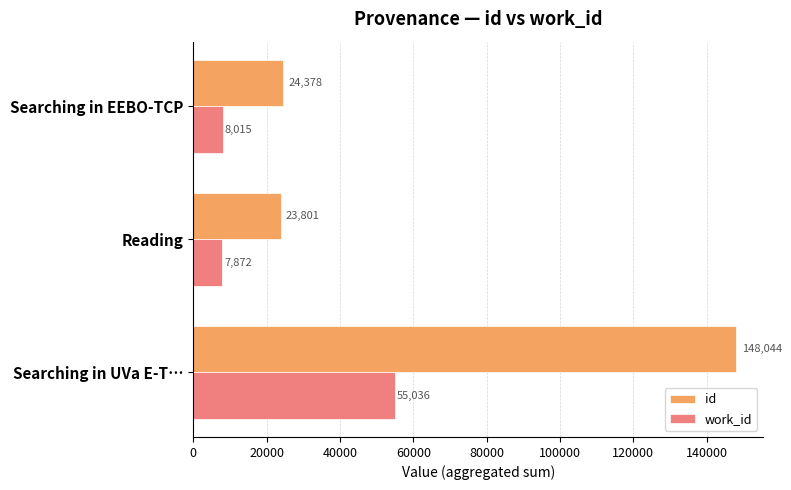

What is the total value across all series at Reading?

31673